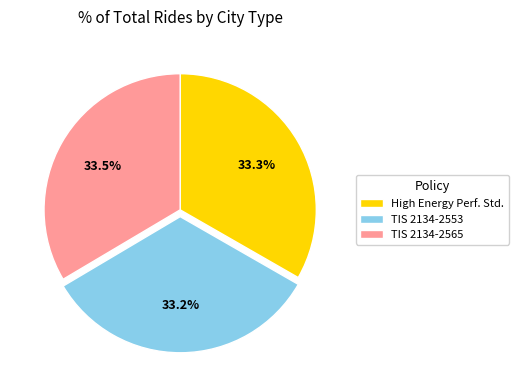

How many slices are in this pie chart?

3